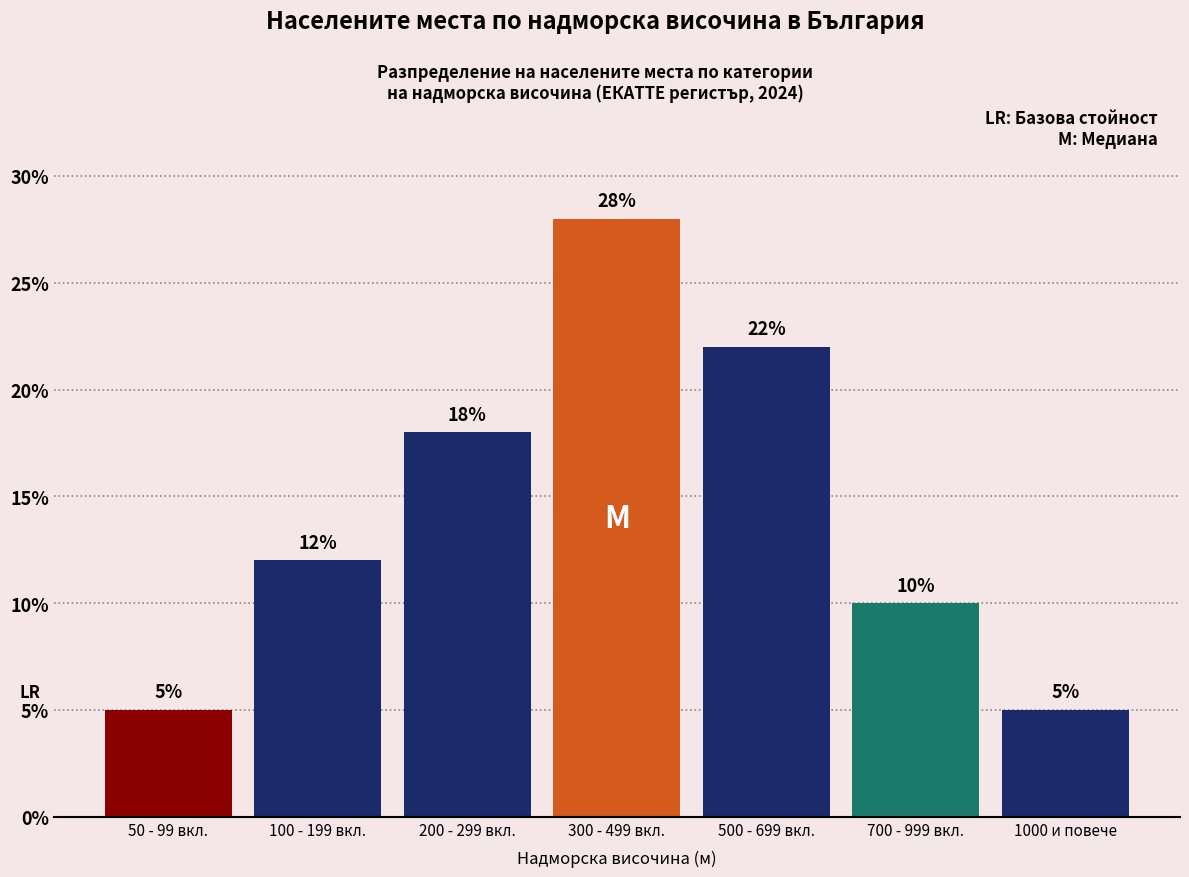

Reading left to right, what are all the values shown in this chart?

5.0	12.0	18.0	28.0	22.0	10.0	5.0